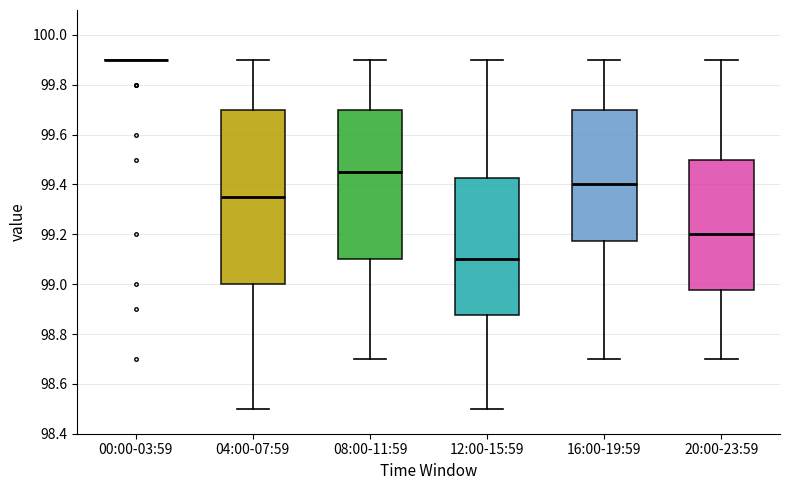

Reading left to right, transcribe this box plot: for each box, give where its median line is, the range the box spans, and where its two whiskers end, as read against the y-axis. The values are not printed on the chart, so give them approximately, as read against the axis.

00:00-03:59: box collapsed to a line at 99.90, whiskers 99.90 to 99.90
04:00-07:59: median 99.36, box 99.00 to 99.70, whiskers 98.50 to 99.90
08:00-11:59: median 99.46, box 99.10 to 99.70, whiskers 98.70 to 99.90
12:00-15:59: median 99.10, box 98.88 to 99.42, whiskers 98.50 to 99.90
16:00-19:59: median 99.40, box 99.18 to 99.70, whiskers 98.70 to 99.90
20:00-23:59: median 99.20, box 98.98 to 99.50, whiskers 98.70 to 99.90